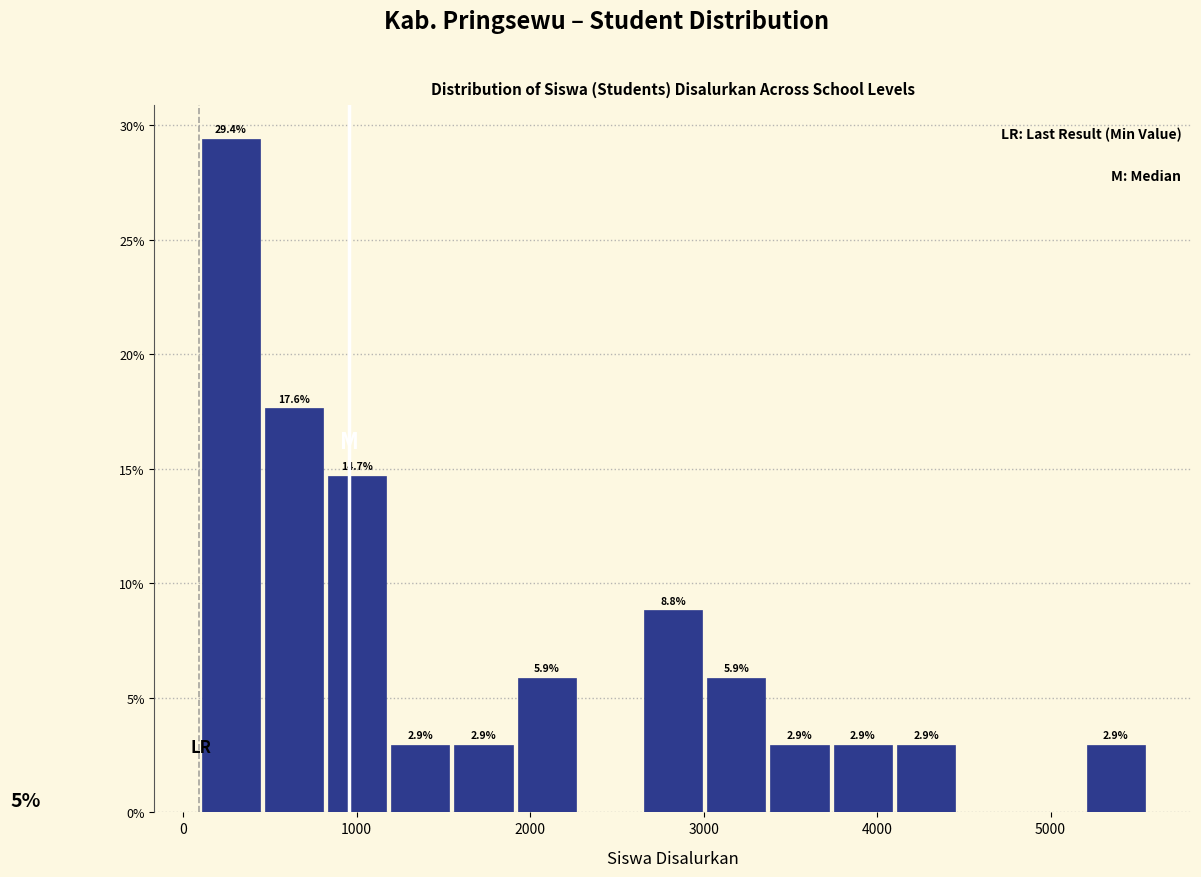

Read against the x-axis, roughly where is the centre of the tallest bar?

300